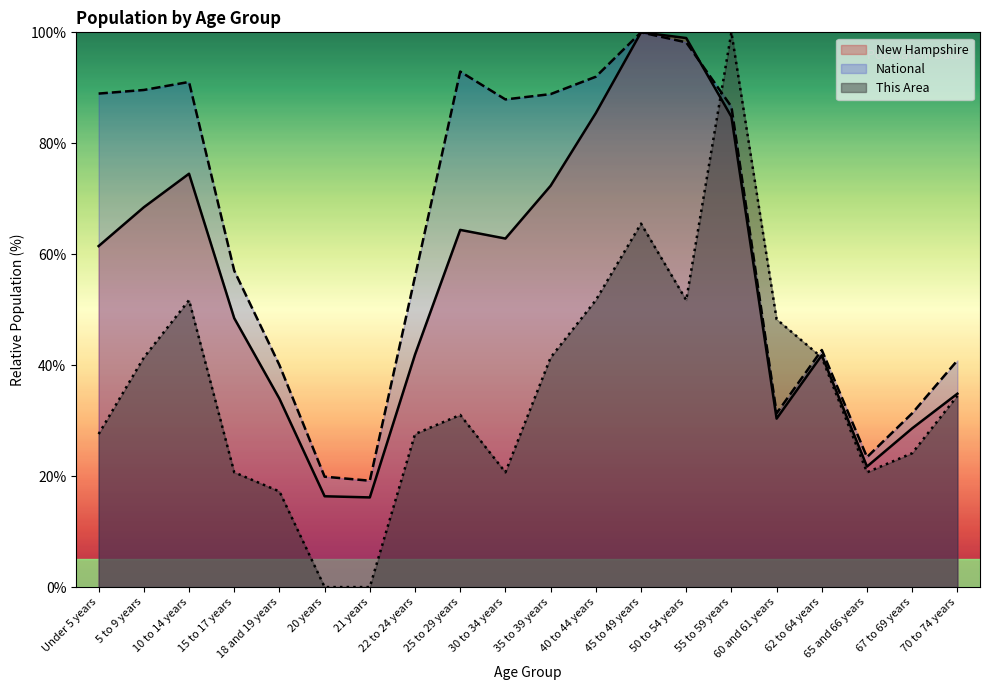

What are all the series names shown in the legend?

New Hampshire, National, This Area